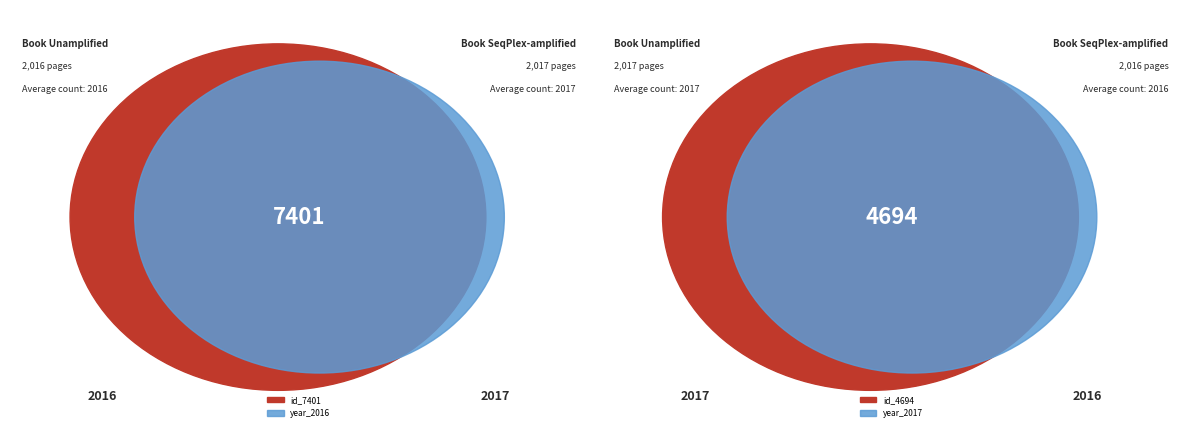

The 4694 slice represents 64% of the pie. True or false?

False